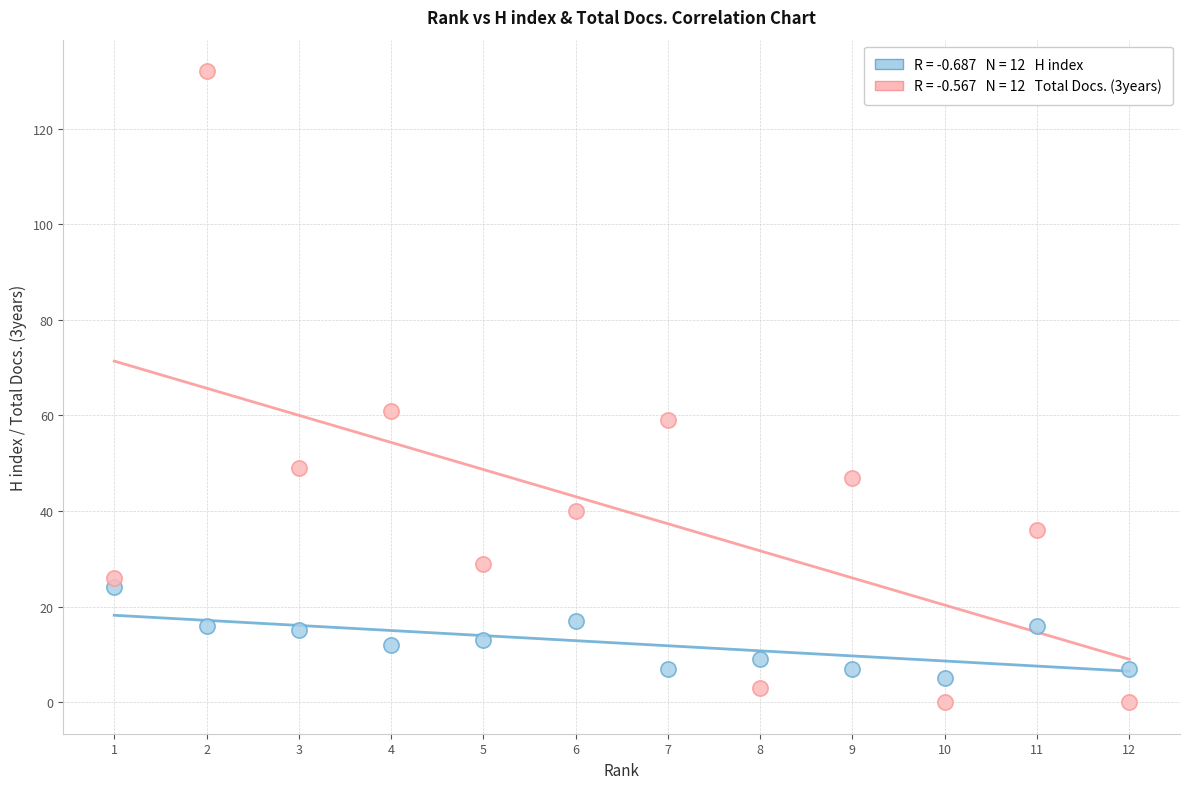

Across all data points, what is the range of Y values (max minus min)?

132